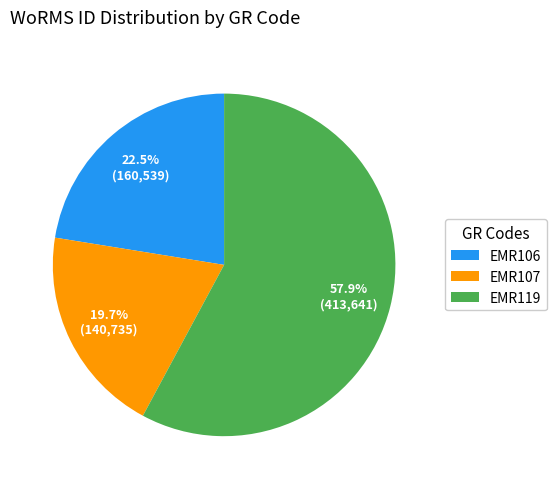

What is the smallest slice in the pie chart?

EMR107